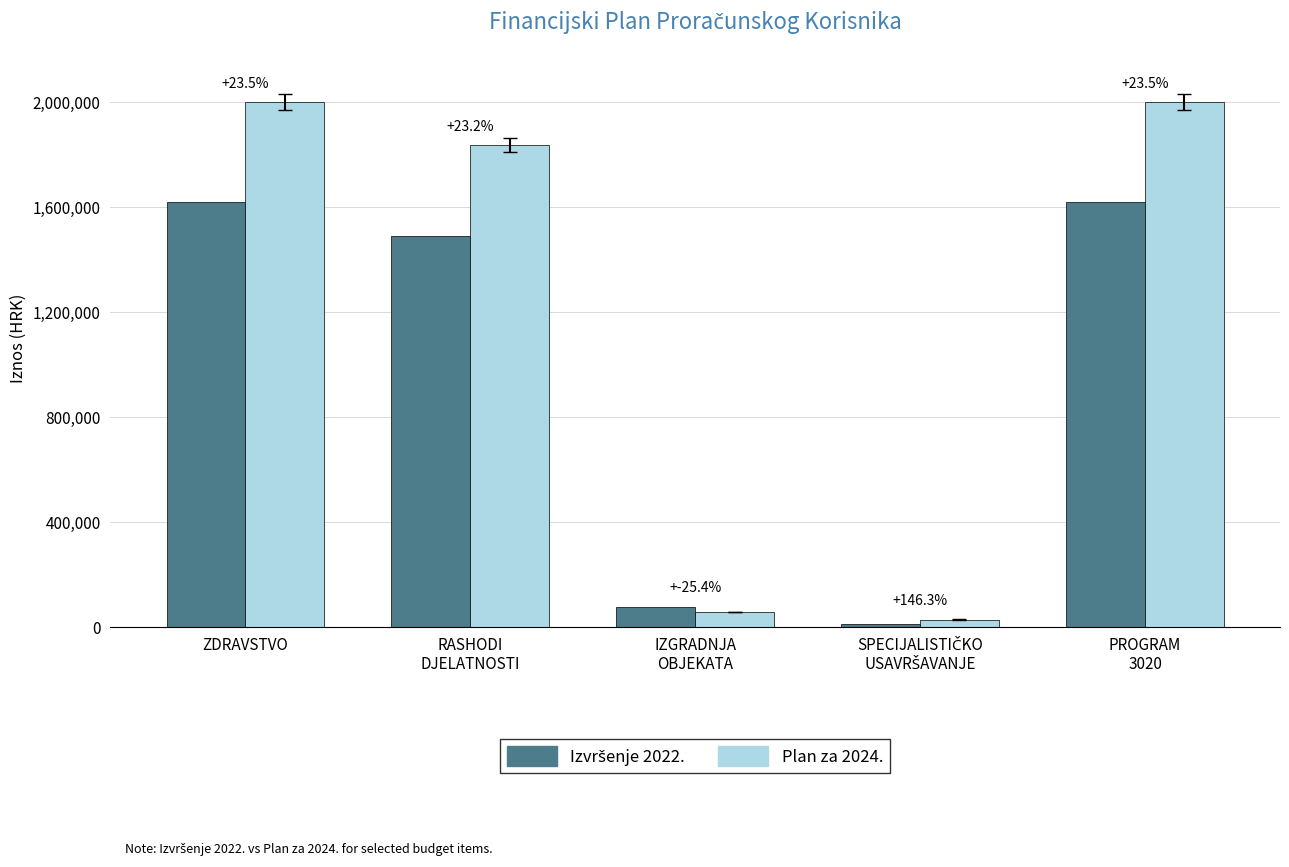

What is the total value across all series at ZDRAVSTVO?

3621399.0